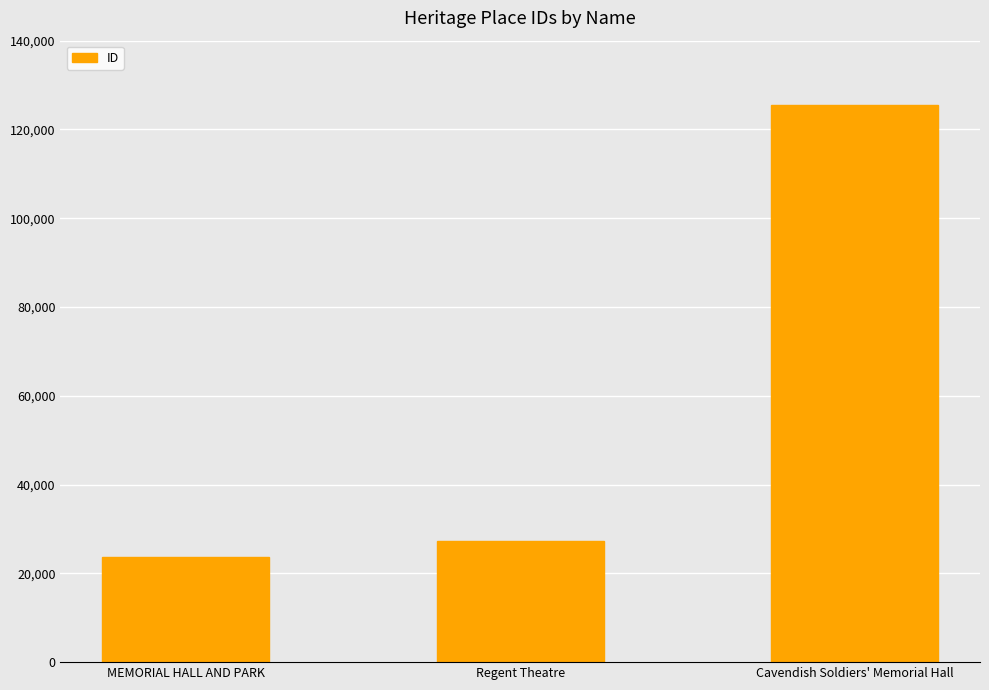

Is it true that the value at MEMORIAL HALL AND PARK is 23634?

True